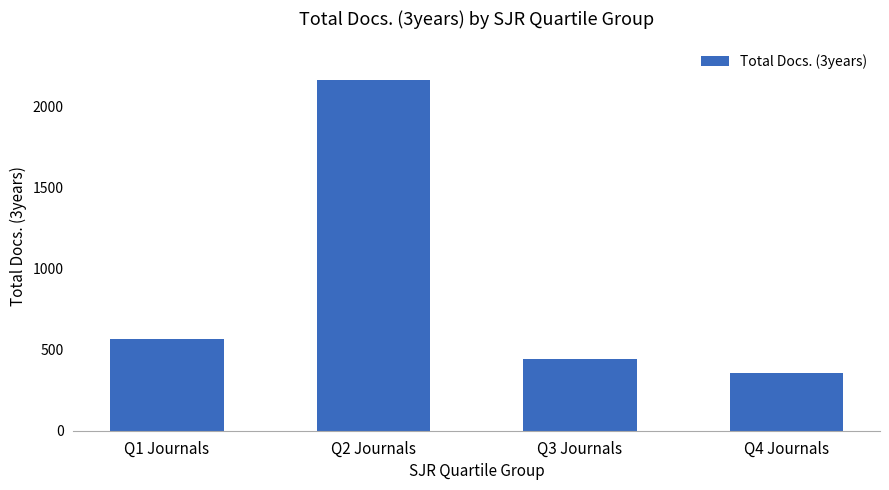

Rank the categories by value from highest to lowest.

Q2 Journals, Q1 Journals, Q3 Journals, Q4 Journals